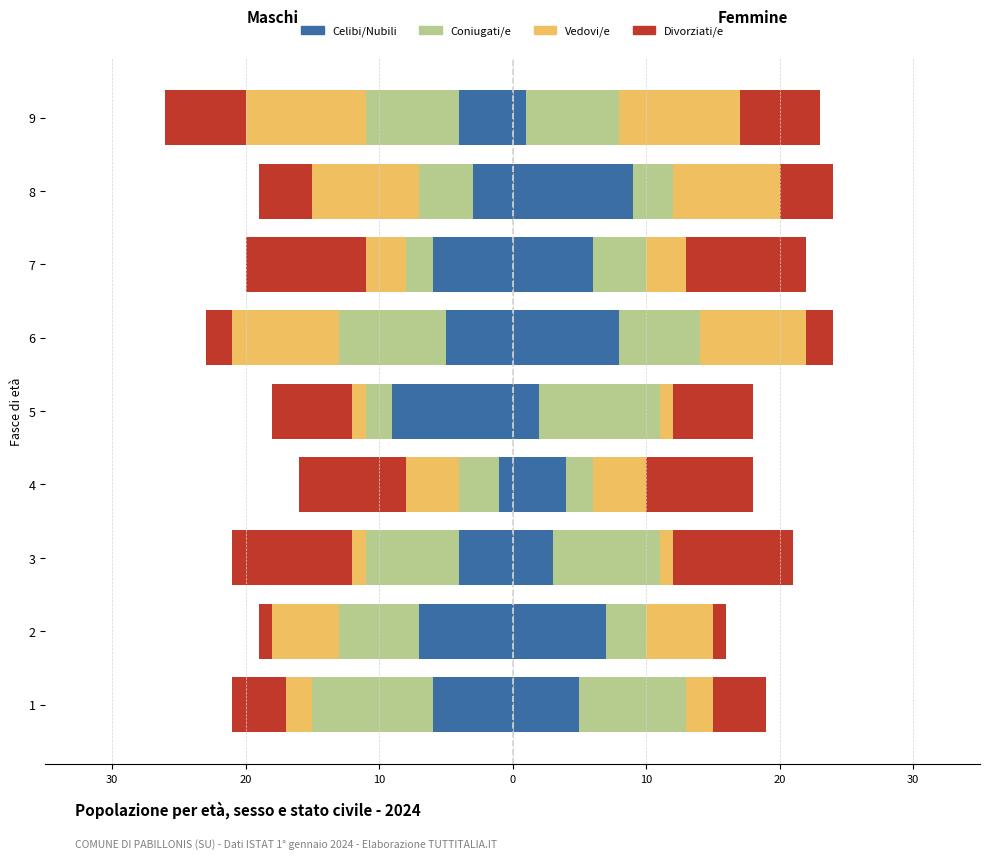

Reading right to left, transcribe all the data shown in this chart.

Celibi/Nubili: -4	-3	-6	-5	-9	-1	-4	-7	-6
Coniugati/e: -7	-4	-2	-8	-2	-3	-7	-6	-9
Vedovi/e: -9	-8	-3	-8	-1	-4	-1	-5	-2
Divorziati/e: -6	-4	-9	-2	-6	-8	-9	-1	-4